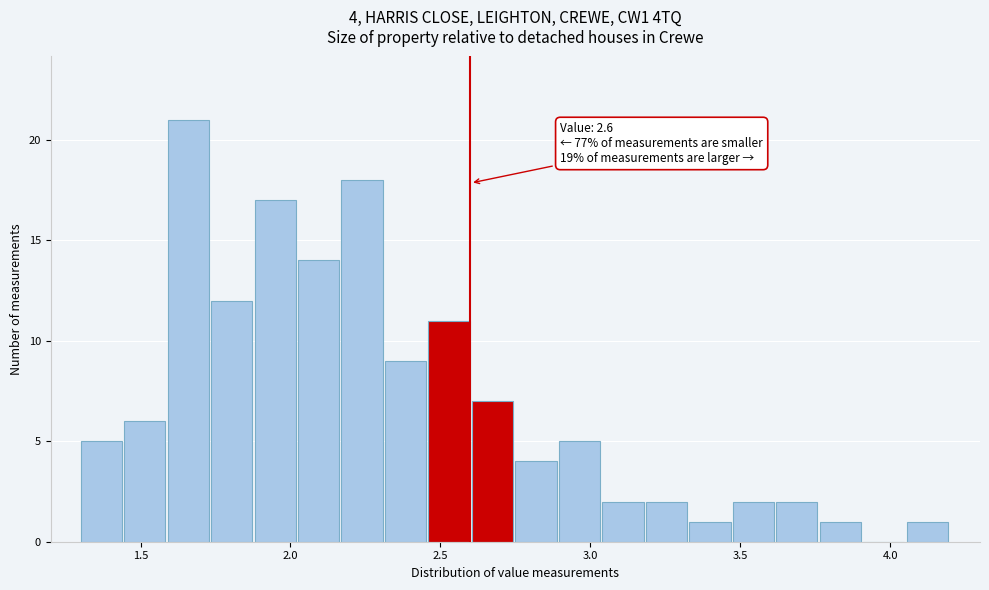

Around what value on the x-axis is the tallest bar? Give the approximate position of its centre, as read against the axis.

1.65